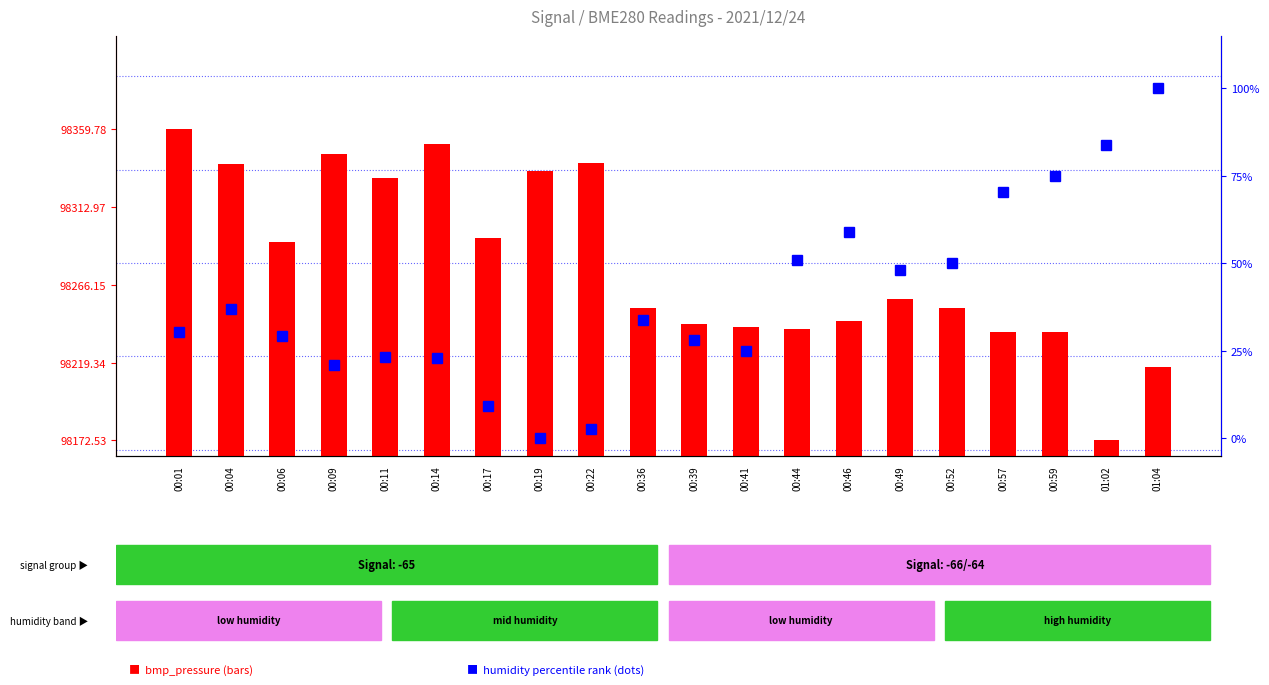

What is the value of the bmp_pressure (shifted) bar at the 4th from the left?

181.8